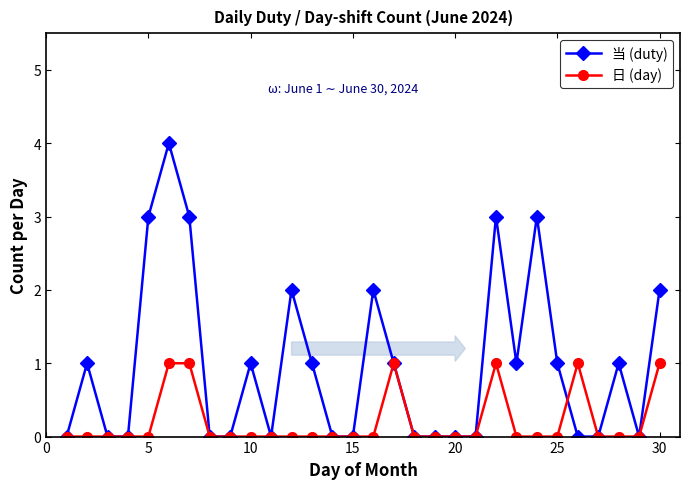

Which series has the largest total across all categories?

当 (duty)